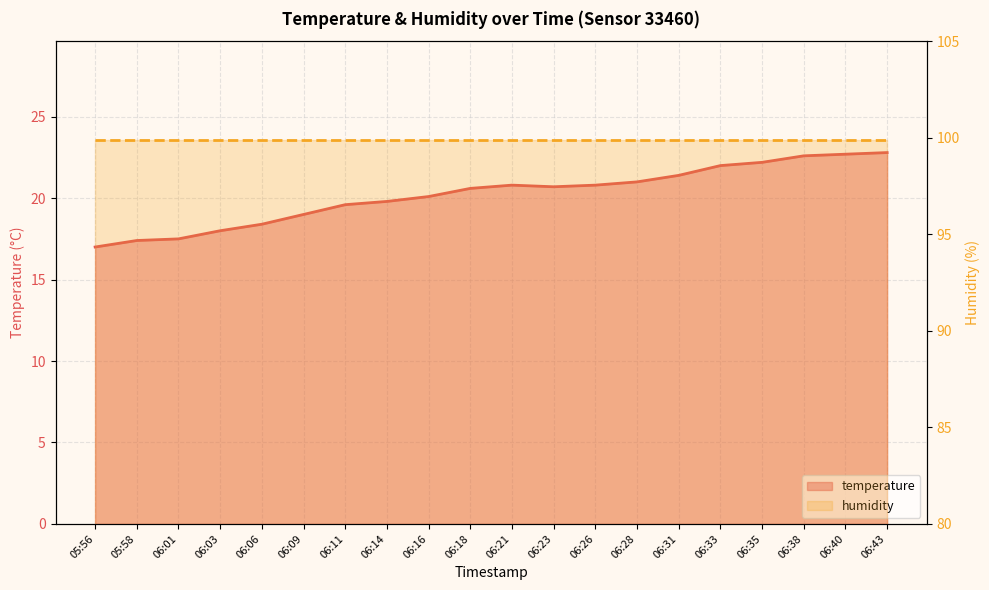

Rank the series by their maximum value, from lowest to highest.

temperature, humidity